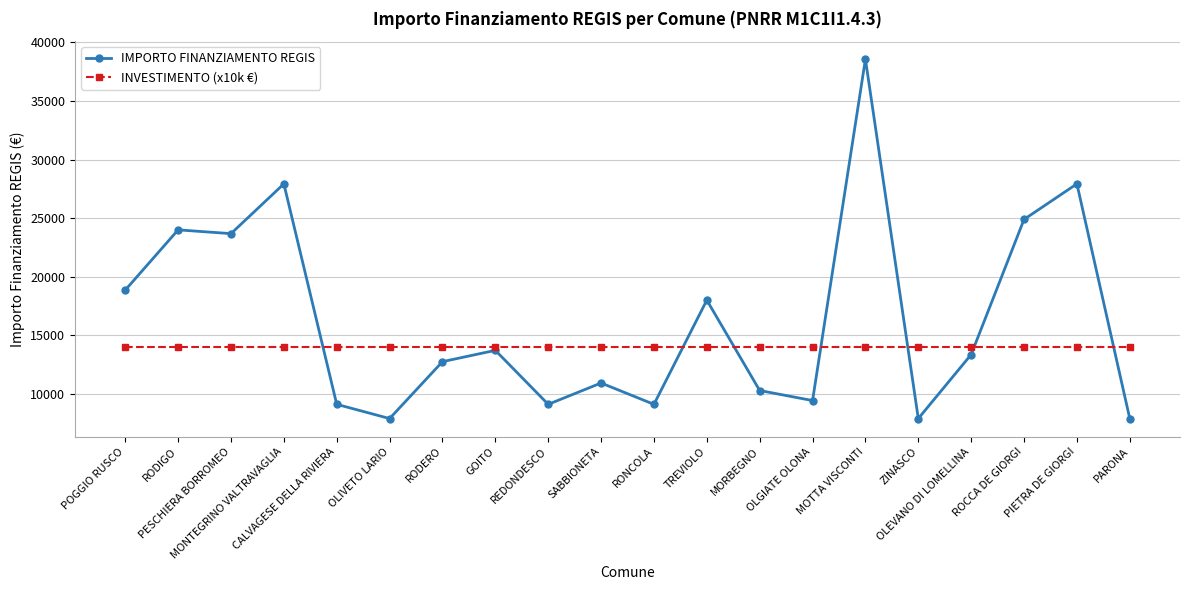

Between which two adjacent categories do INVESTIMENTO (x10k €) and IMPORTO FINANZIAMENTO REGIS first intersect?

MONTEGRINO VALTRAVAGLIA and CALVAGESE DELLA RIVIERA